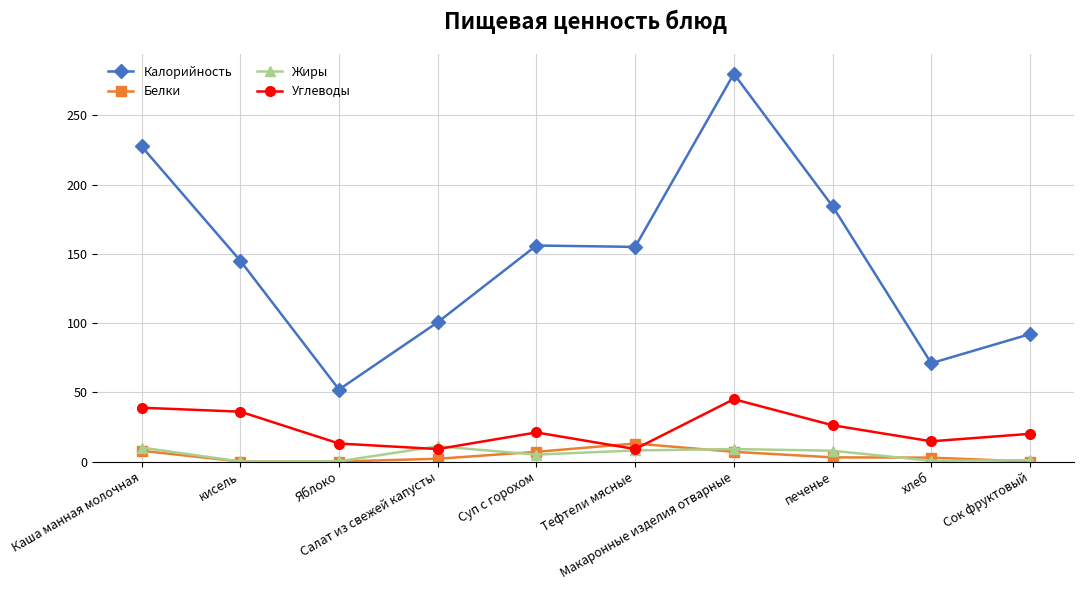

The value of Калорийность at Сок фруктовый is 36.0. True or false?

False